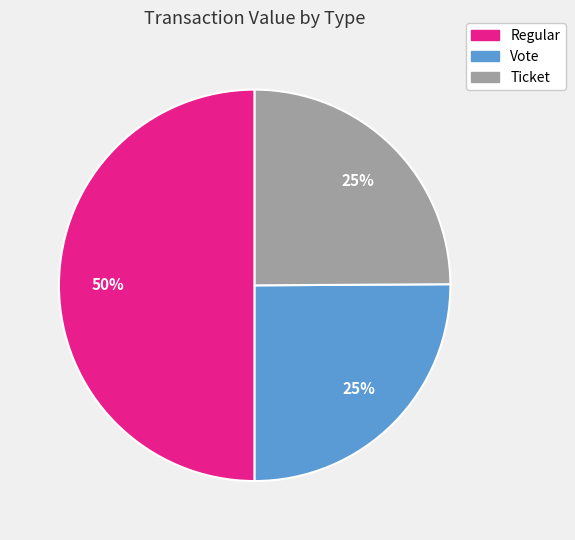

To the nearest percent, what is the average slice percentage?

33%